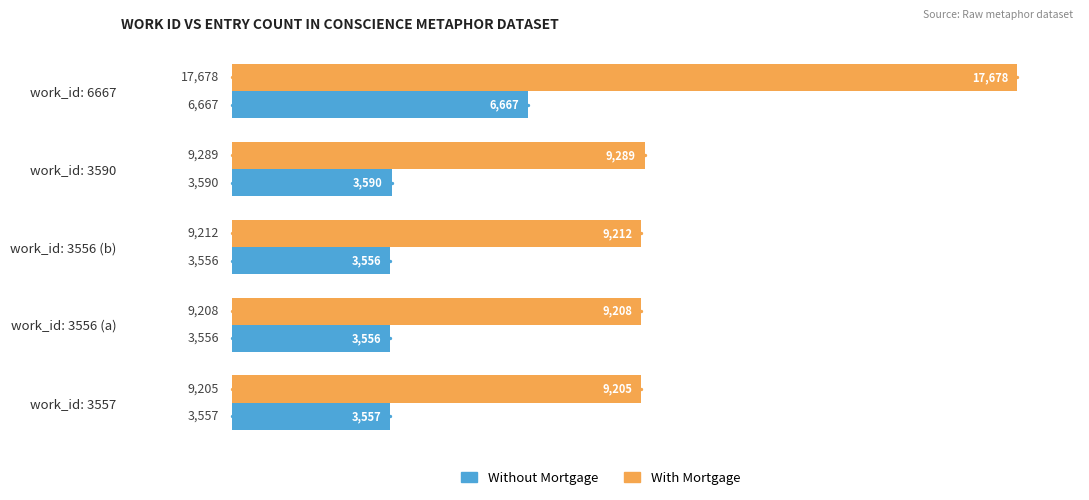

Which series reaches the maximum Y coordinate?

With Mortgage